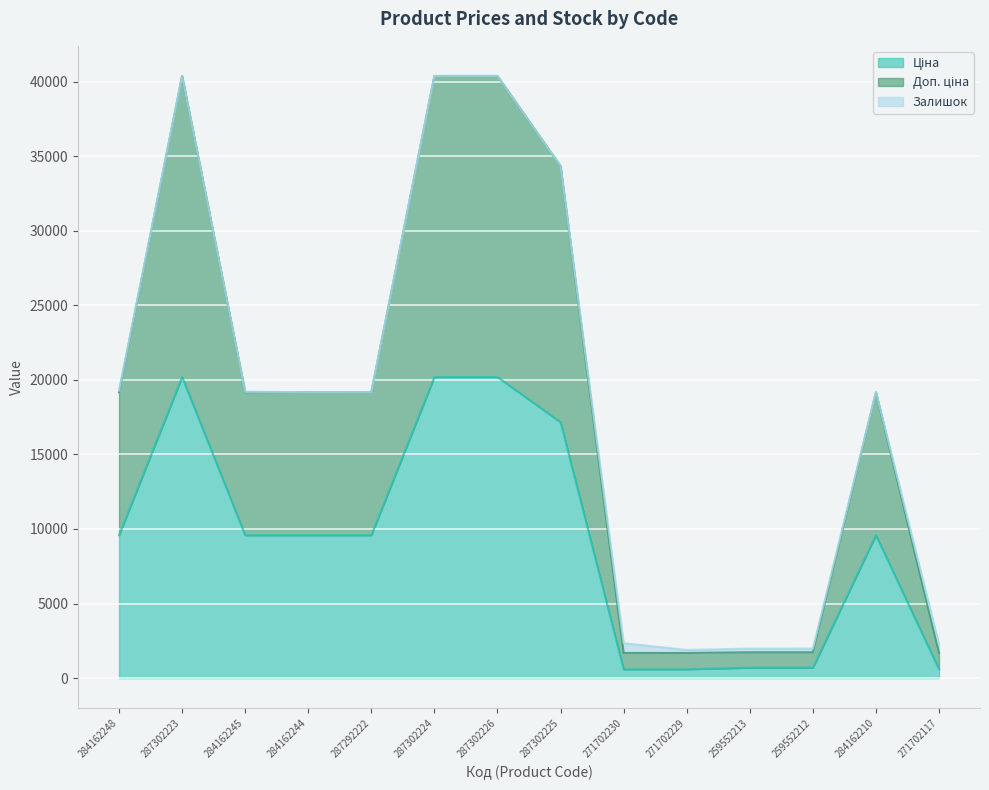

Is it true that Ціна equals 20186.0 at 287302223?

True